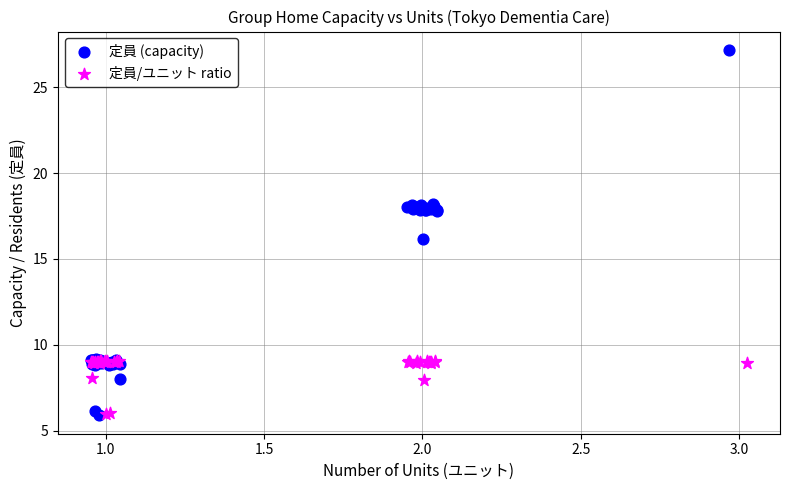

Which series reaches the maximum Y coordinate?

定員 (capacity)